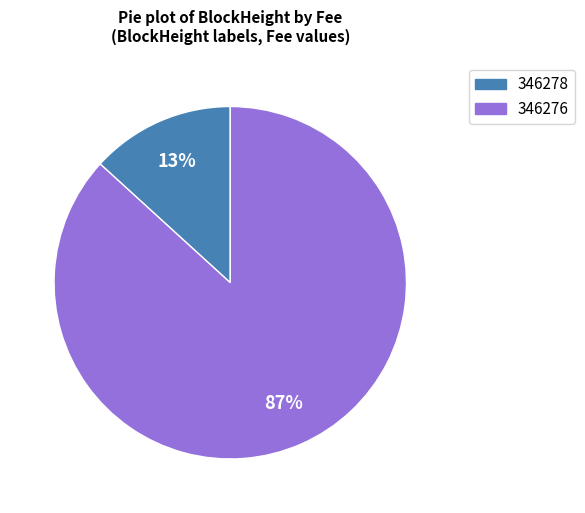

Is there a majority slice in this chart?

Yes